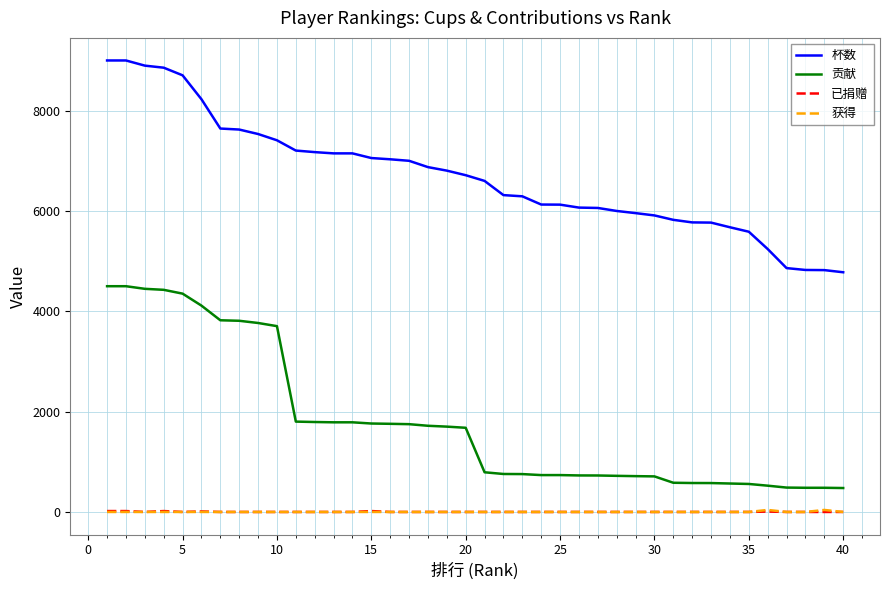

Which series has the largest total across all categories?

杯数